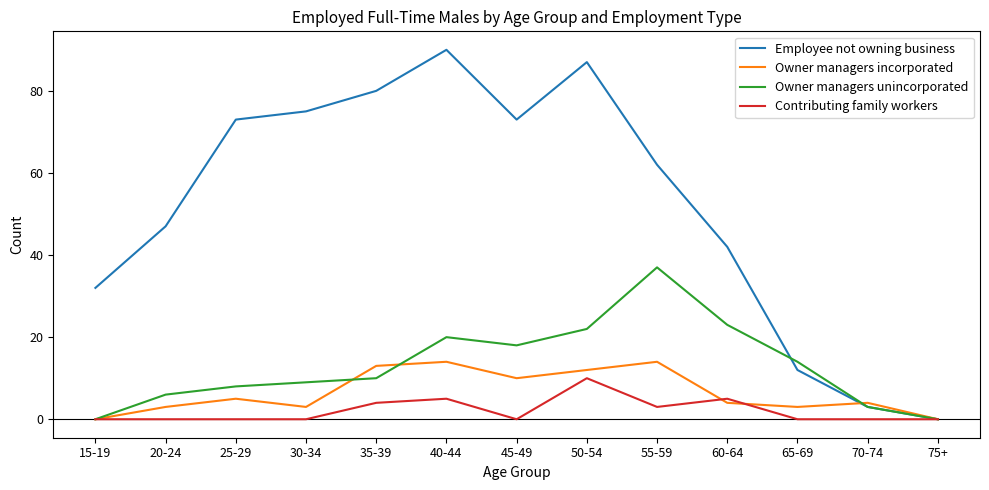

What is the difference between the second highest and minimum values in the Owner managers incorporated series?

14